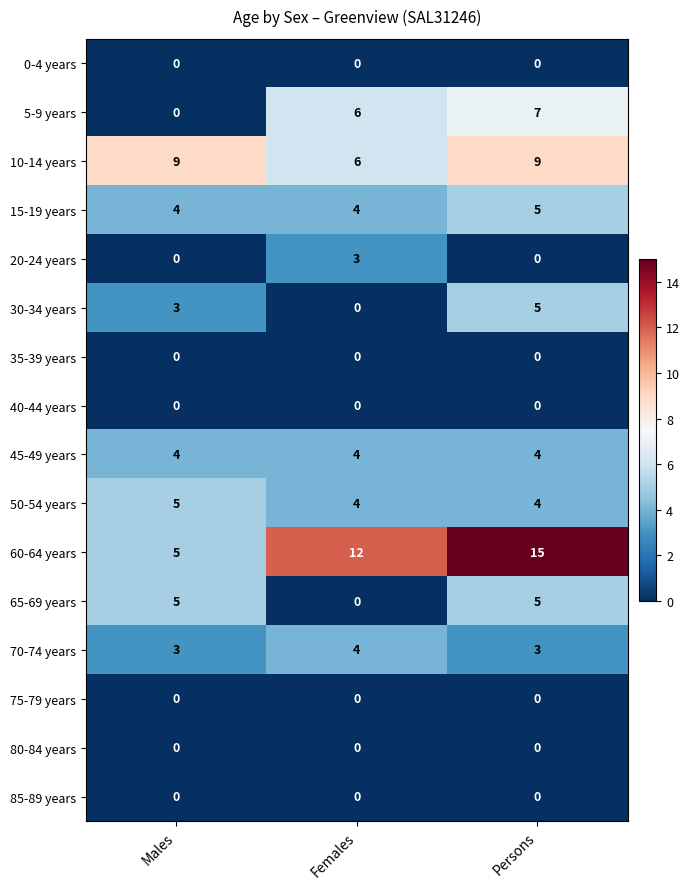

What is the difference between the highest and lowest values at Females?

12